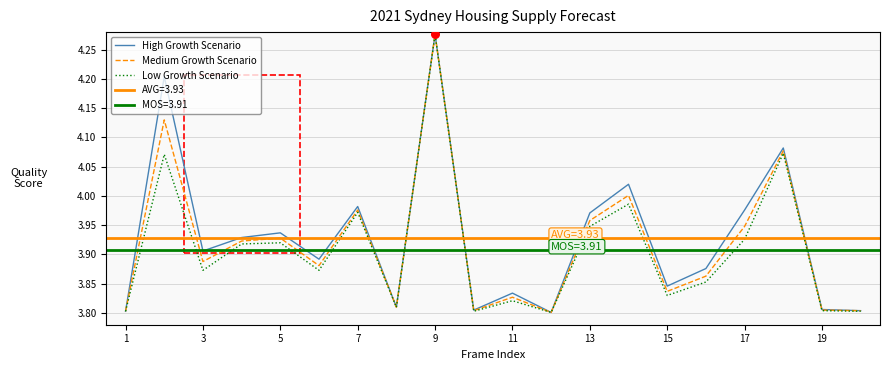

Is the value of Medium Growth Scenario at 11 greater than the value of Low Growth Scenario at 13?

No